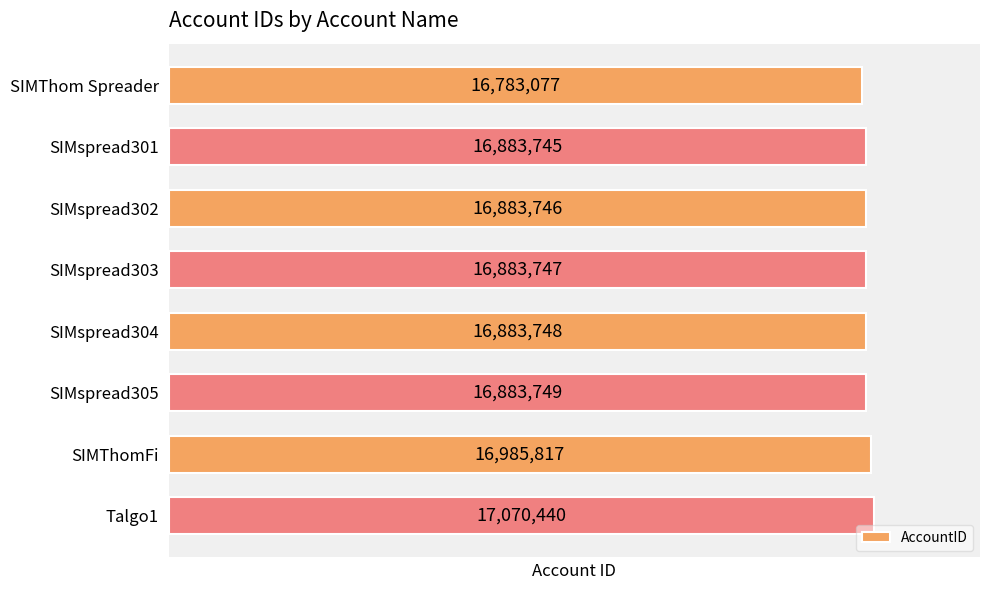

List the labels in order of value, smallest first.

SIMThom Spreader, SIMspread301, SIMspread302, SIMspread303, SIMspread304, SIMspread305, SIMThomFi, Talgo1